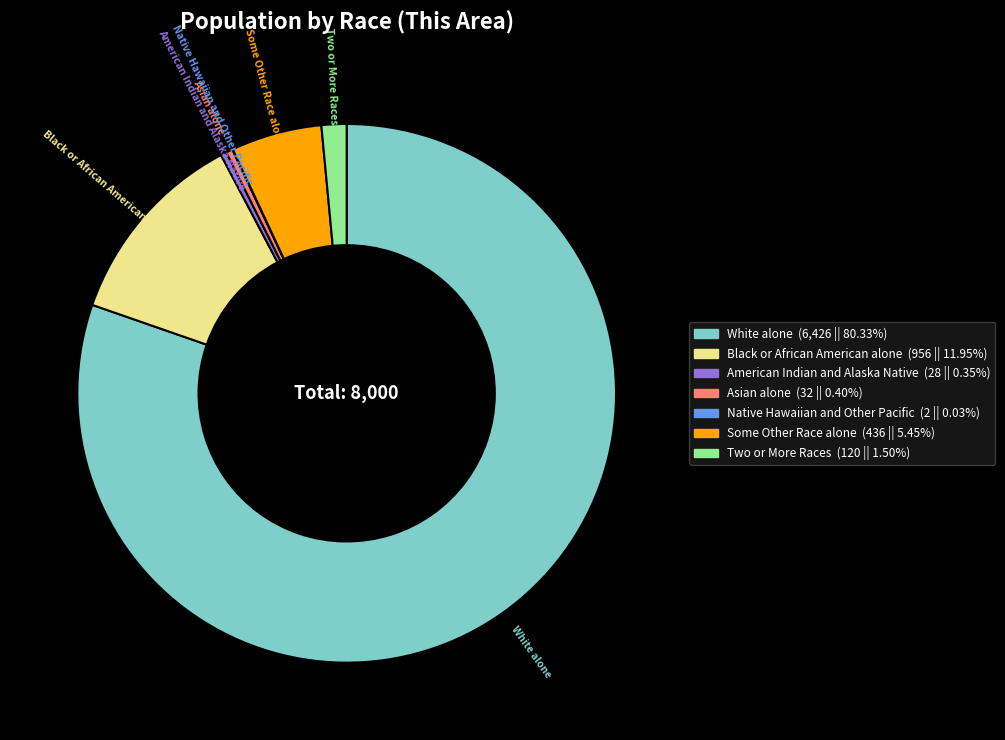

Approximately how many times larger is the value at Black or African American alone compared to Two or More Races?

8.0